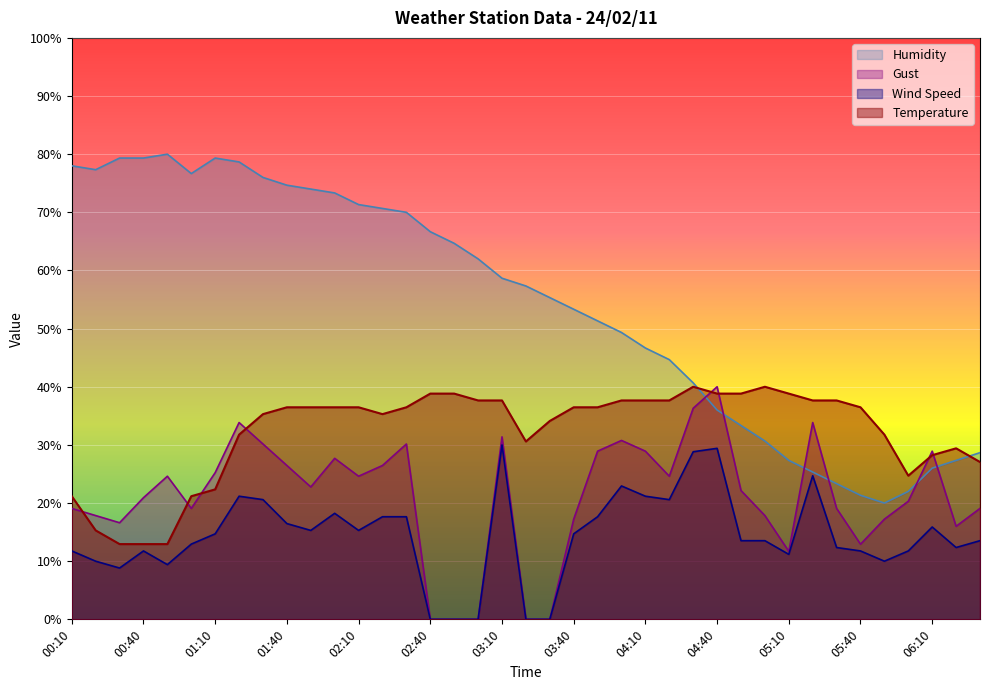

What is the average value of the Humidity series?

54.1